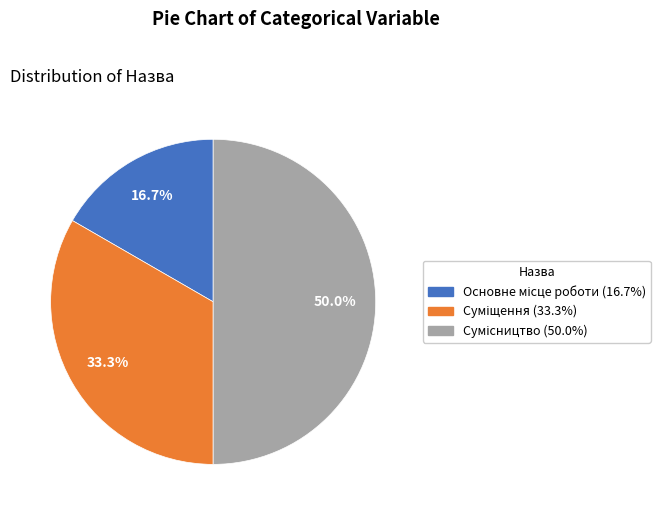

Approximately how many times larger is the value at Сумісництво compared to Основне місце роботи?

3.0